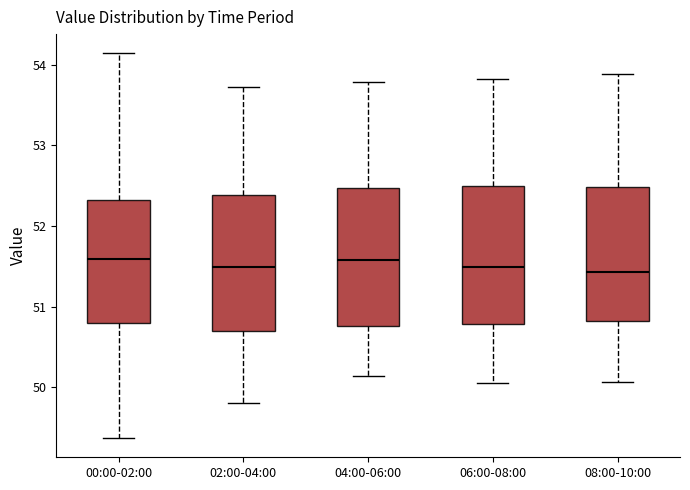

Reading left to right, read every box against the y-axis: the position of its median line, the range the box covers, and the ends of its whiskers. The values are not printed on the chart, so give them approximately, as read against the axis.

00:00-02:00: median 51.6, box 50.8 to 52.3, whiskers 49.4 to 54.1
02:00-04:00: median 51.5, box 50.7 to 52.4, whiskers 49.8 to 53.7
04:00-06:00: median 51.6, box 50.8 to 52.5, whiskers 50.1 to 53.8
06:00-08:00: median 51.5, box 50.8 to 52.5, whiskers 50.1 to 53.8
08:00-10:00: median 51.4, box 50.8 to 52.5, whiskers 50.1 to 53.9